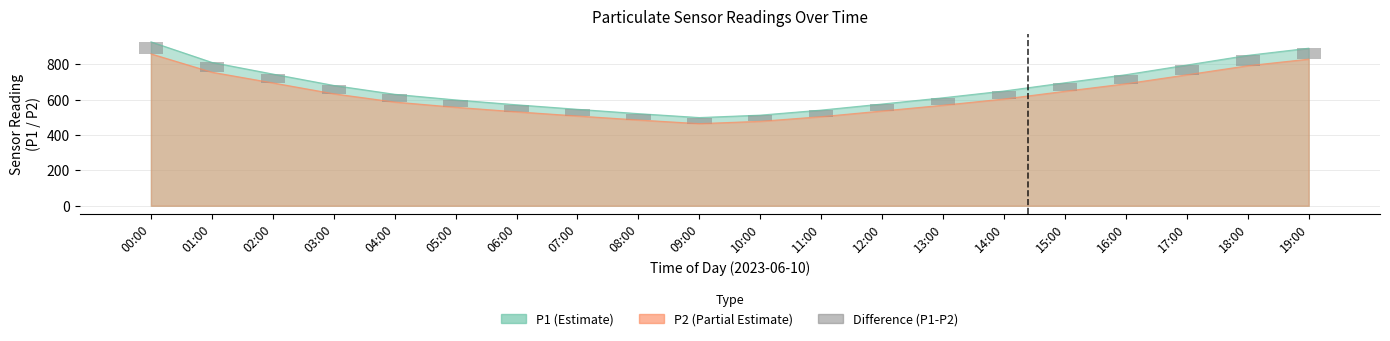

Is it true that the value at 00:00 is 104.6?

False